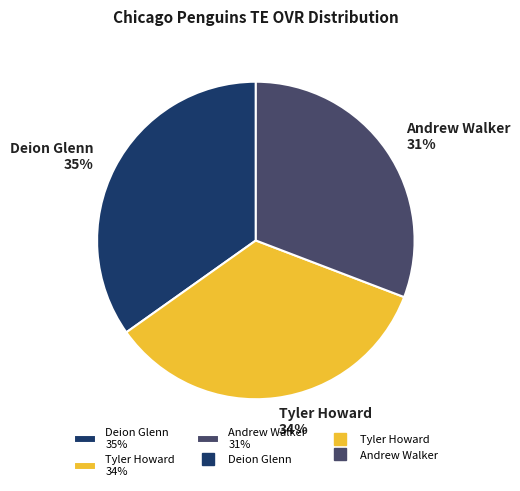

To the nearest percent, what percentage of the pie is Andrew Walker?

31%